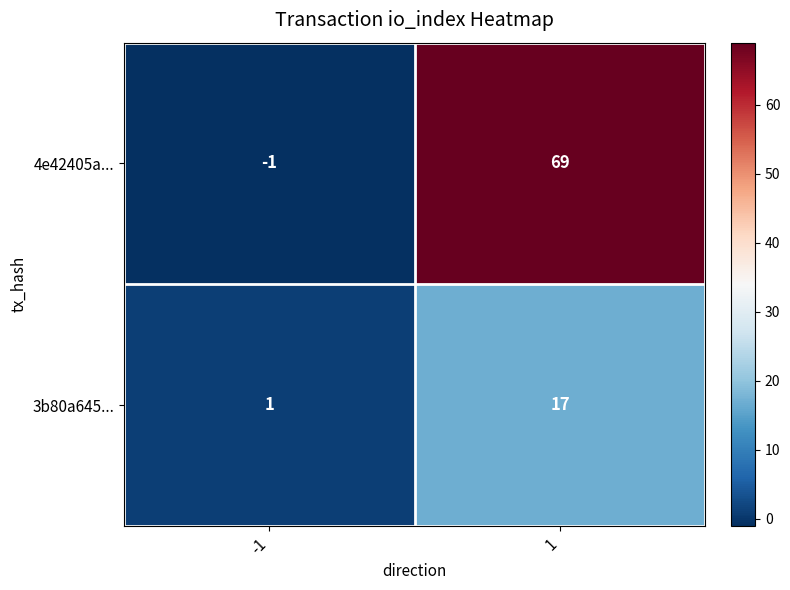

Which series has the largest total across all categories?

4e42405a...